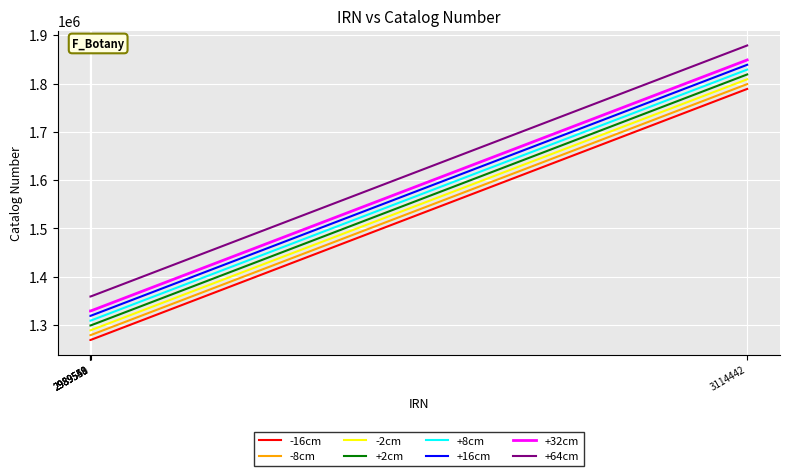

What is the difference between the maximum and minimum values in the +32cm series?

519965.0